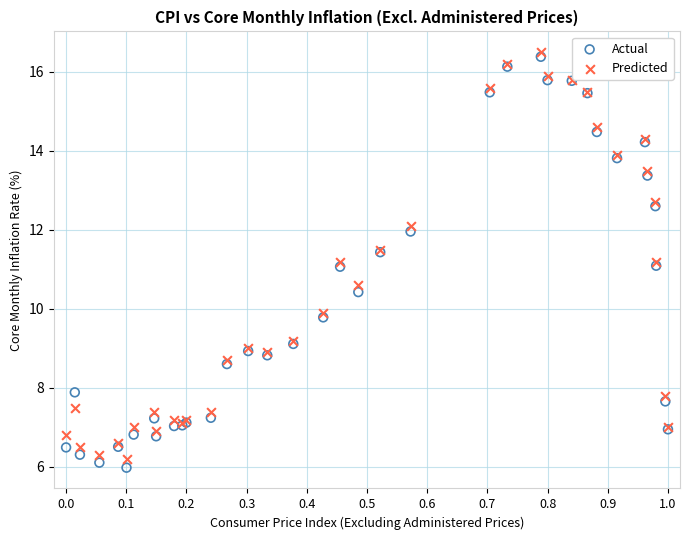

Which series contains the highest Y value?

Predicted